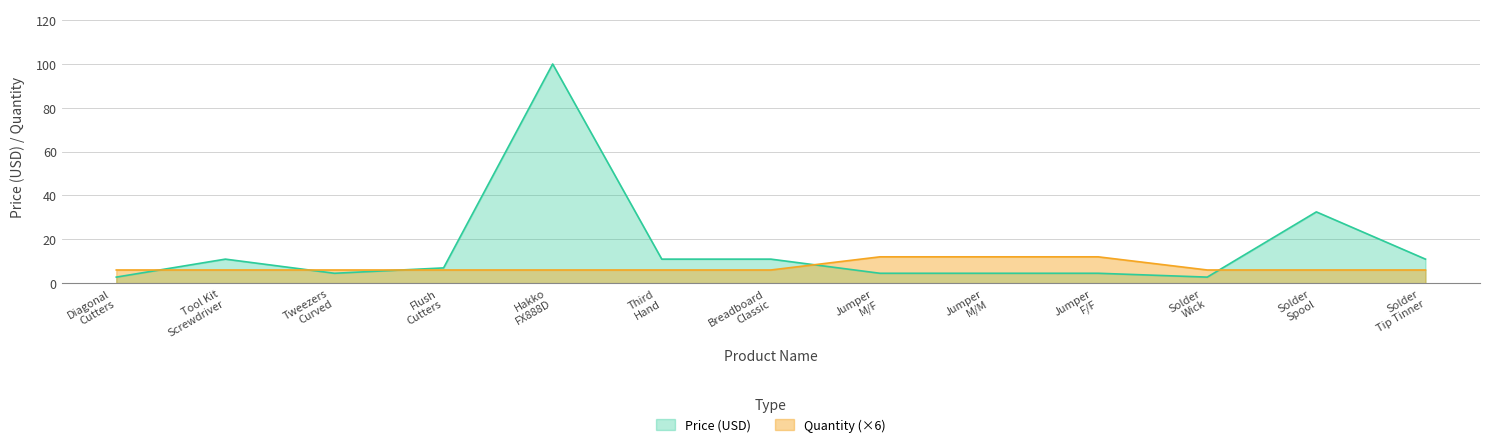

What is the sum of all Quantity values?

96.0